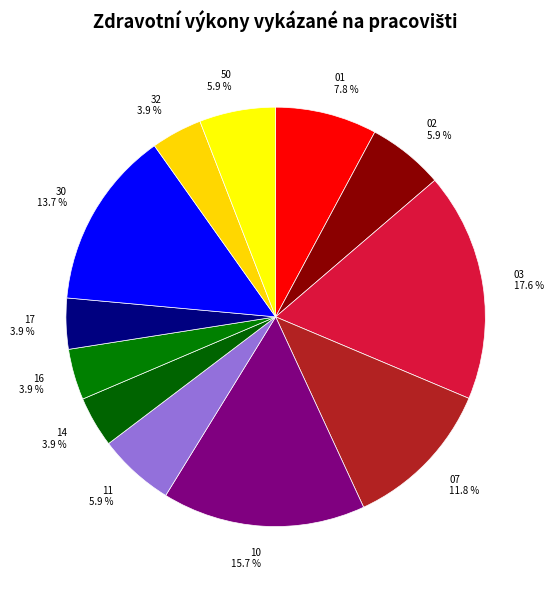

Rank the categories by value from highest to lowest.

03 - III. interní klinika, 10 - Dětská klinika, 30 - Oddělení geriatrie, 07 - Klinika anesteziologie, 01 - I. interní klinika, 11 - Ortopedická klinika, 02 - II. interní klinika, 50 - Kardiochirurgická klinika, 16 - Klinika plicních nemocí, 32 - Hemato-onkologická klinika, 14 - Oční klinika, 17 - Neurologická klinika